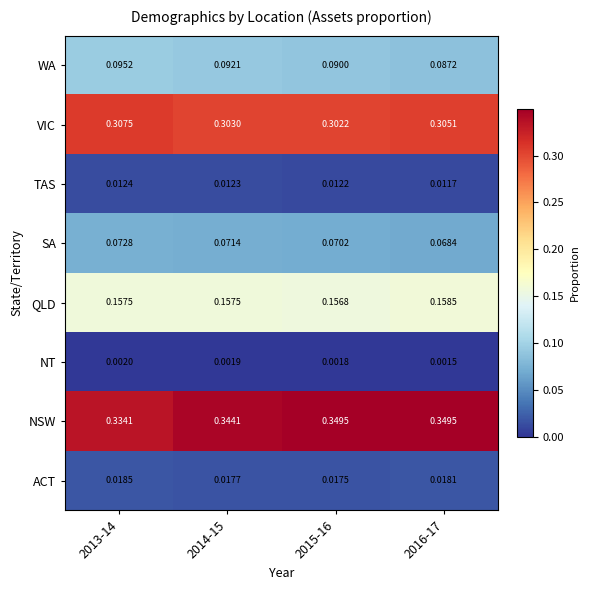

Rank the series by their maximum value, from highest to lowest.

NSW, VIC, QLD, WA, SA, ACT, TAS, NT